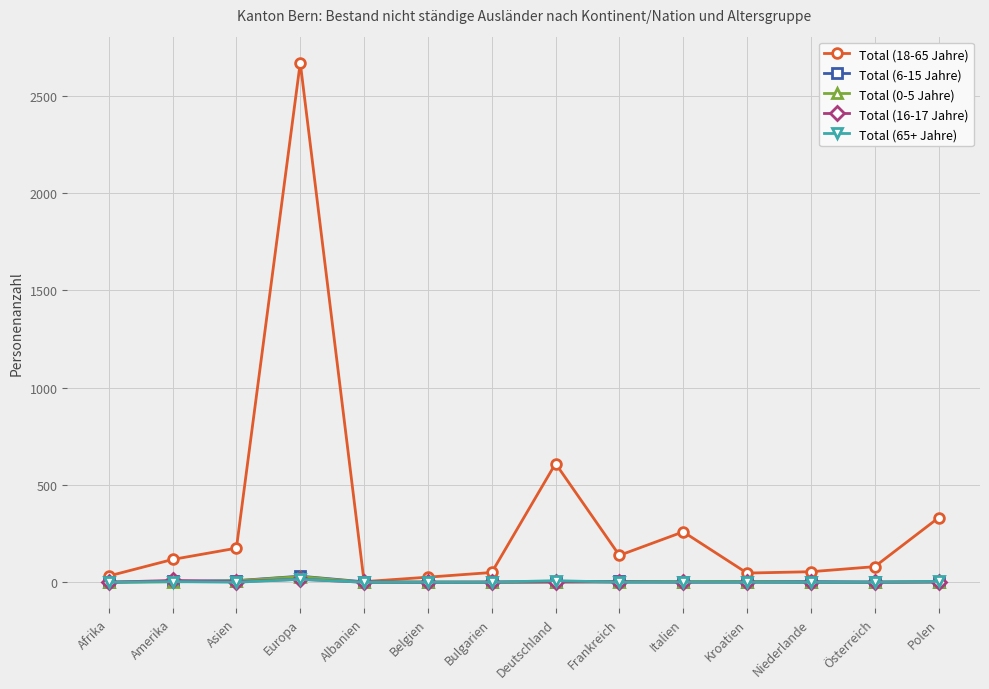

What is the maximum value shown in the chart?

2670